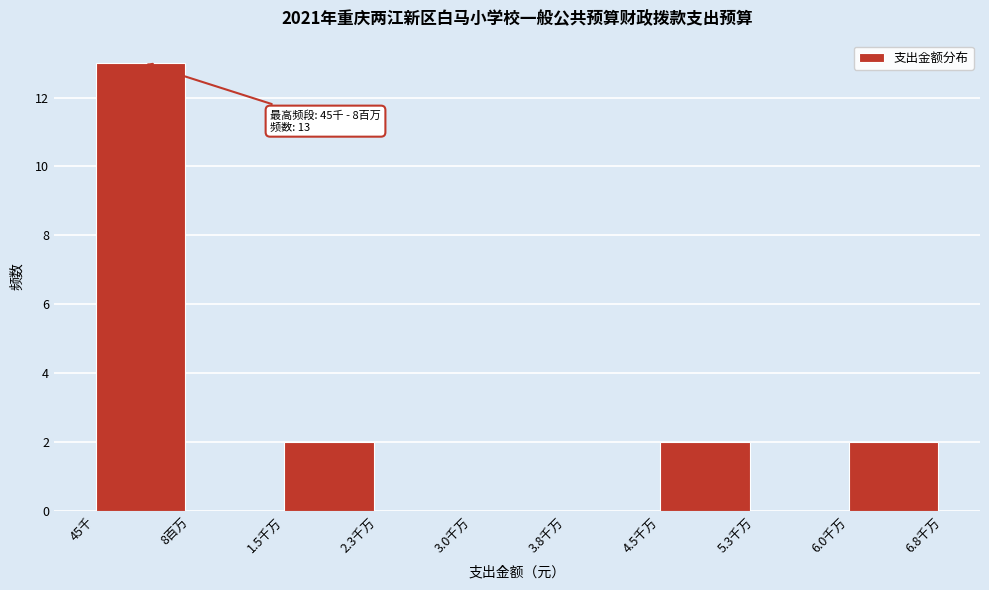

Reading left to right, transcribe all the data shown in this chart.

45千=13	8百万=0	1.5千万=2	2.3千万=0	3.0千万=0	3.8千万=0	4.5千万=2	5.3千万=0	6.0千万=2